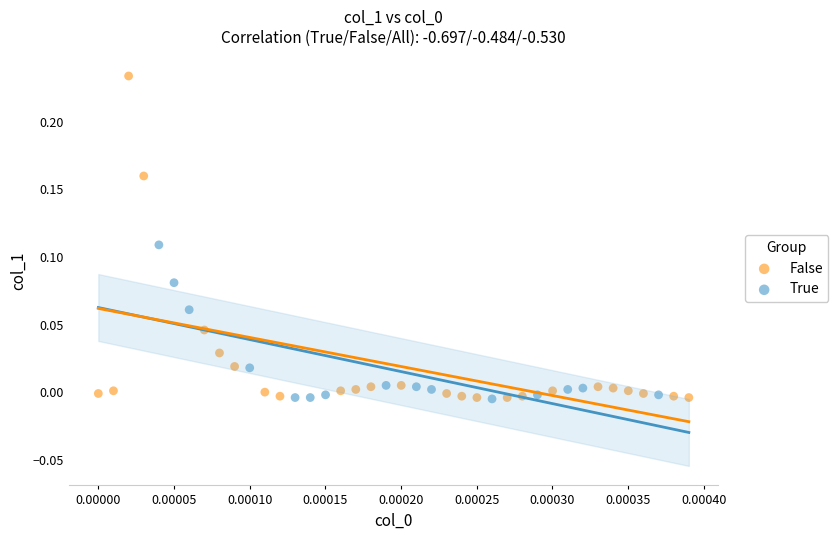

Which series has the largest Y range (max minus min)?

False